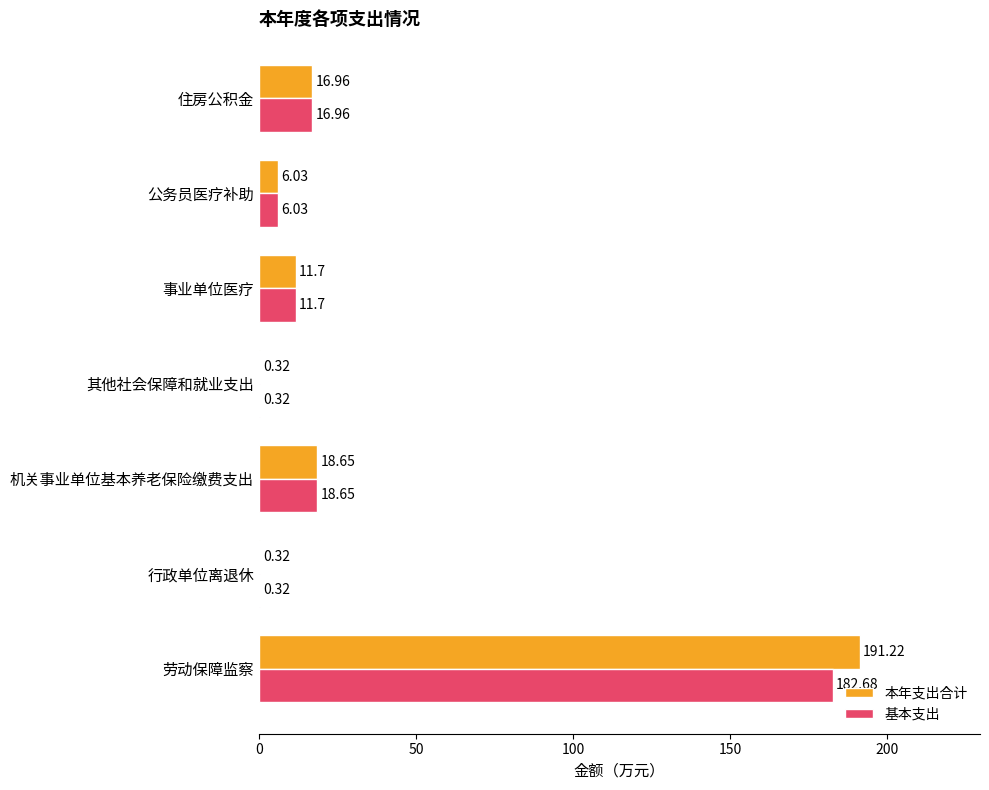

At which label does 本年支出合计 reach its peak?

劳动保障监察